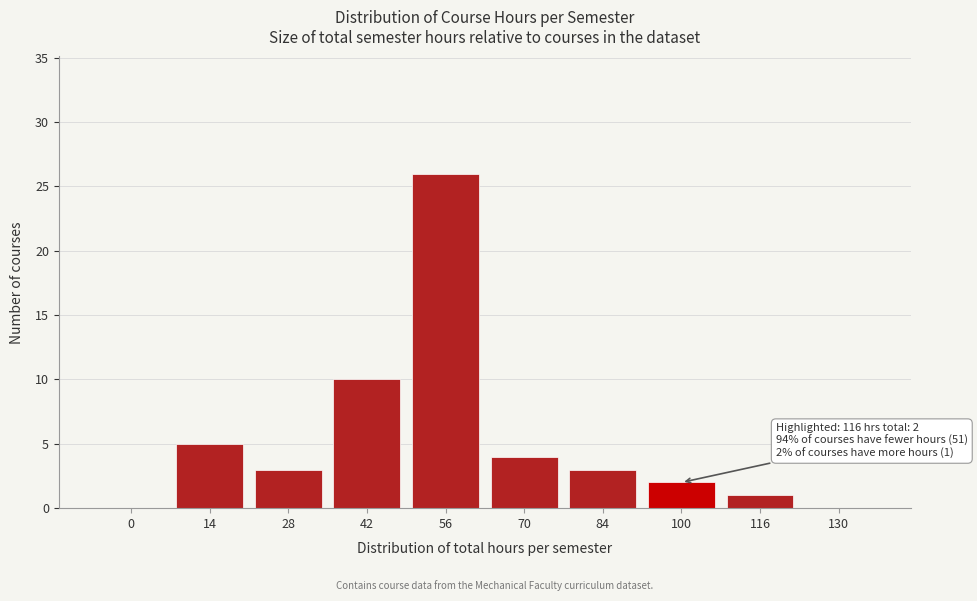

Reading left to right, list all the values displayed in this chart.

0=0	14=5	28=3	42=10	56=26	70=4	84=3	100=2	116=1	130=0